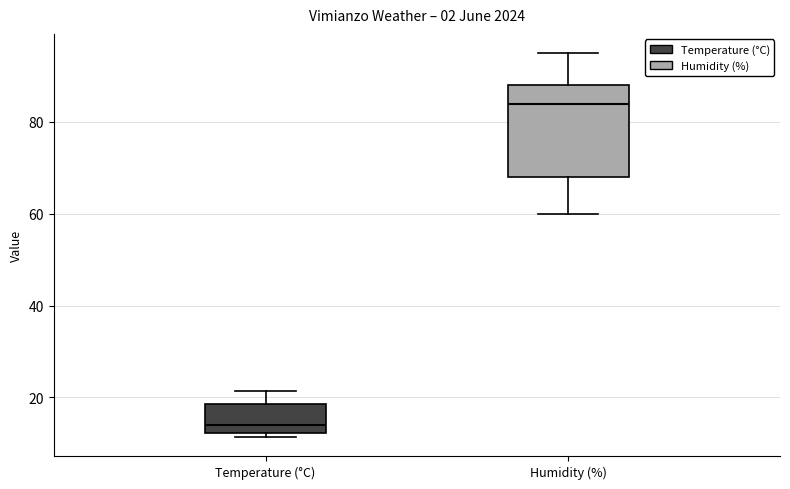

Reading left to right, read every box against the y-axis: the position of its median line, the range the box covers, and the ends of its whiskers. The values are not printed on the chart, so give them approximately, as read against the axis.

Temperature (°C): median 14, box 12 to 18, whiskers 12 (just below the box's lower edge) to 22
Humidity (%): median 84, box 68 to 88, whiskers 60 to 96